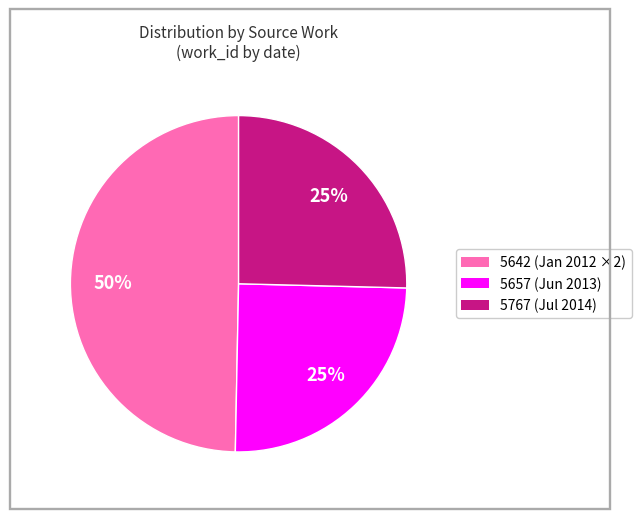

Does any single category account for the majority?

No